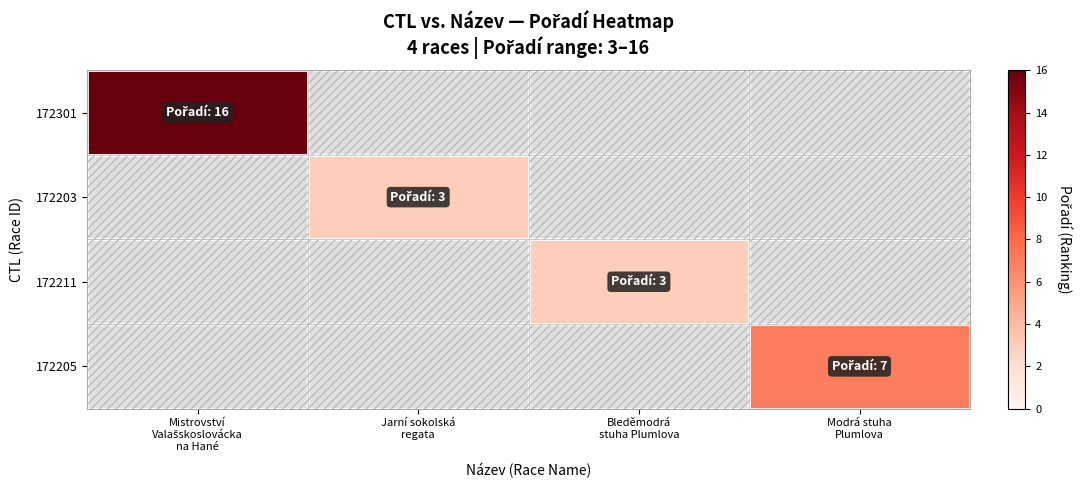

Which series has the largest range (max minus min)?

172301